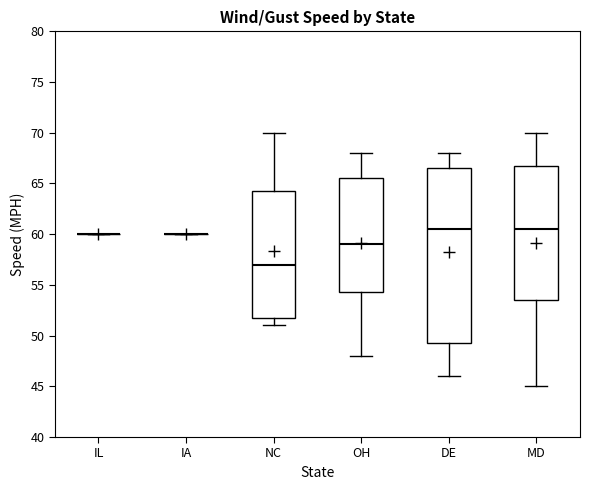

Reading left to right, transcribe this box plot: for each box, give where its median line is, the range the box spans, and where its two whiskers end, as read against the y-axis. The values are not printed on the chart, so give them approximately, as read against the axis.

IL: box collapsed to a line at 60.0, whiskers 60.0 to 60.0
IA: box collapsed to a line at 60.0, whiskers 60.0 to 60.0
NC: median 57.0, box 52.0 to 64.5, whiskers 51.0 to 70.0
OH: median 59.0, box 54.5 to 65.5, whiskers 48.0 to 68.0
DE: median 60.5, box 49.5 to 66.5, whiskers 46.0 to 68.0
MD: median 60.5, box 53.5 to 67.0, whiskers 45.0 to 70.0